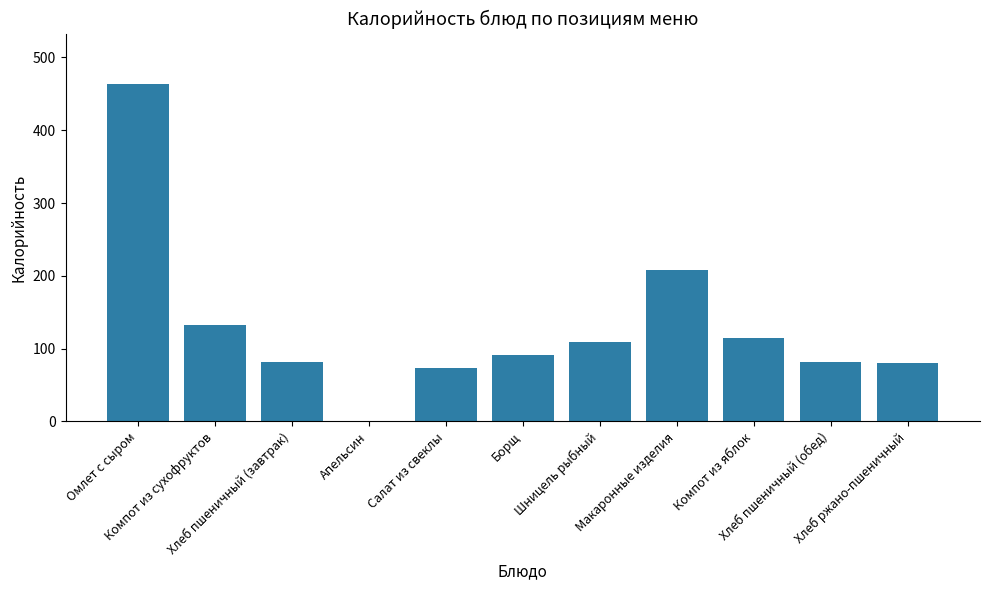

Are the bars horizontal?

No